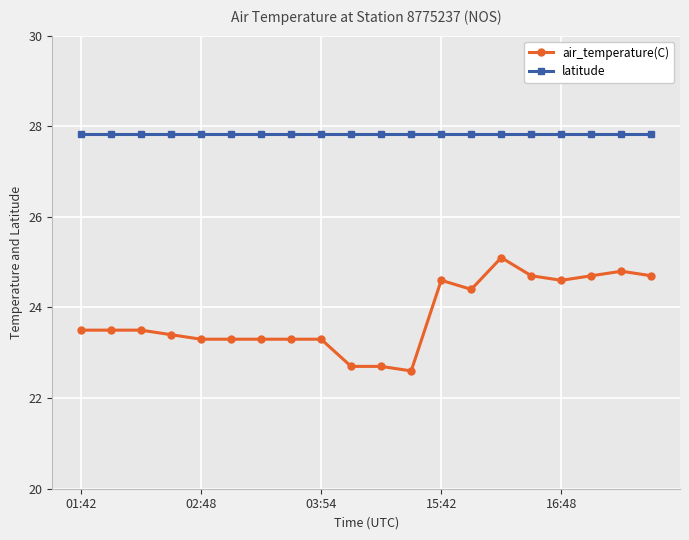

Which series has the widest spread of values?

air_temperature(C)